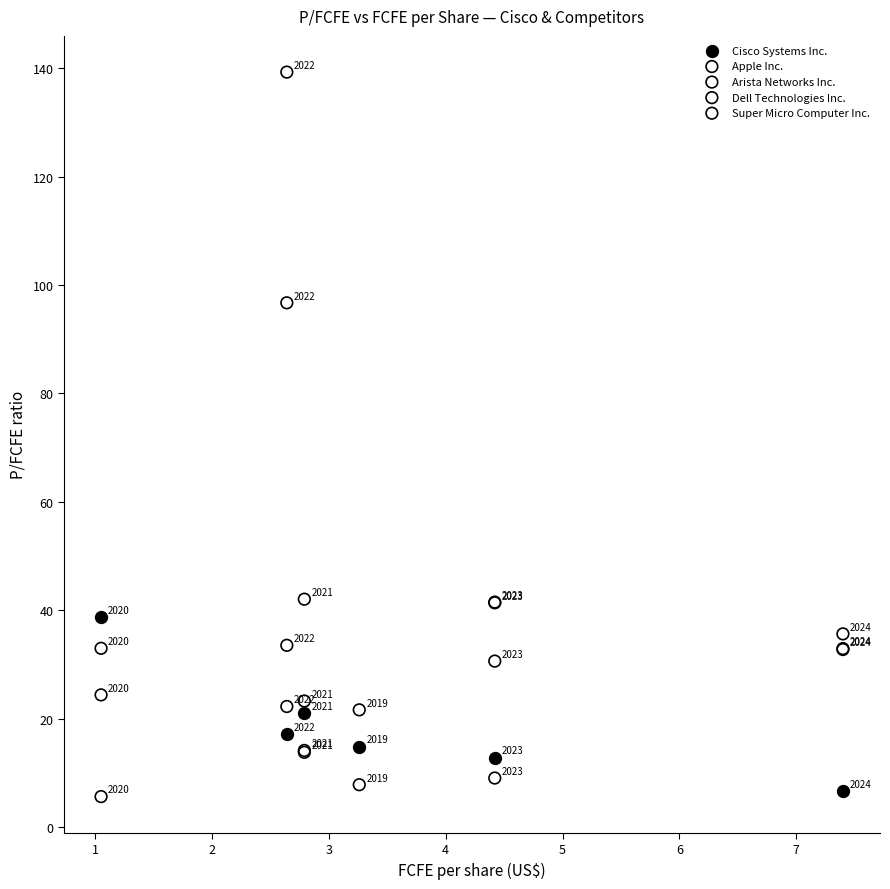

Which series contains the lowest Y value?

Dell Technologies Inc.